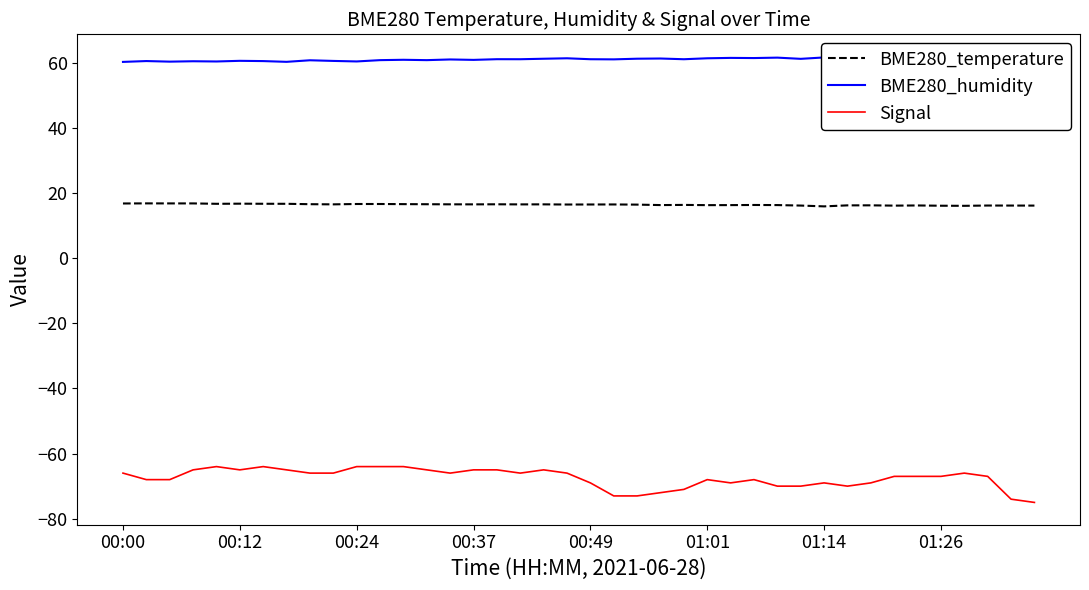

Rank the series by their maximum value, from highest to lowest.

BME280_humidity, BME280_temperature, Signal